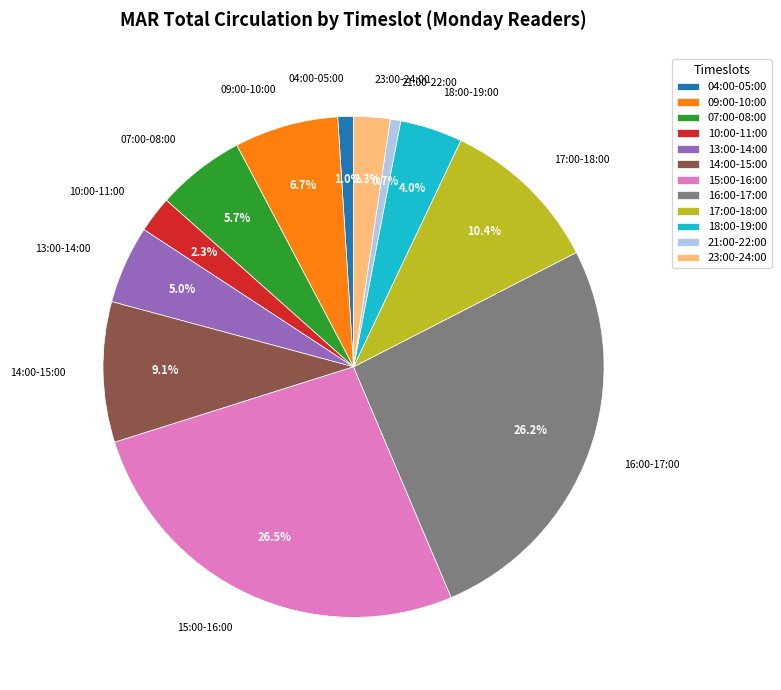

To the nearest percent, what portion does 16:00-17:00 represent?

26%